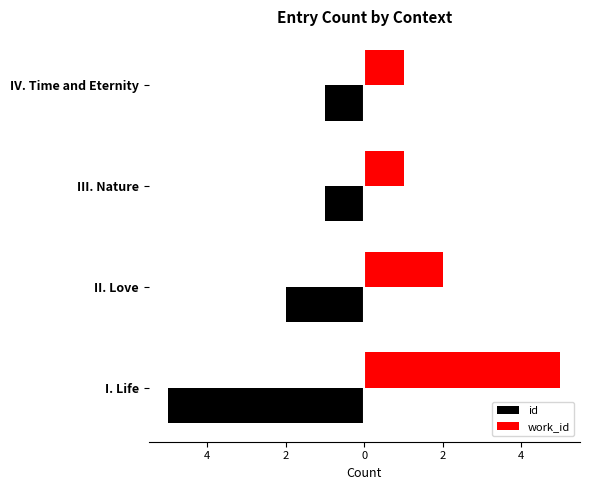

What is the lowest value of the id series?

-5